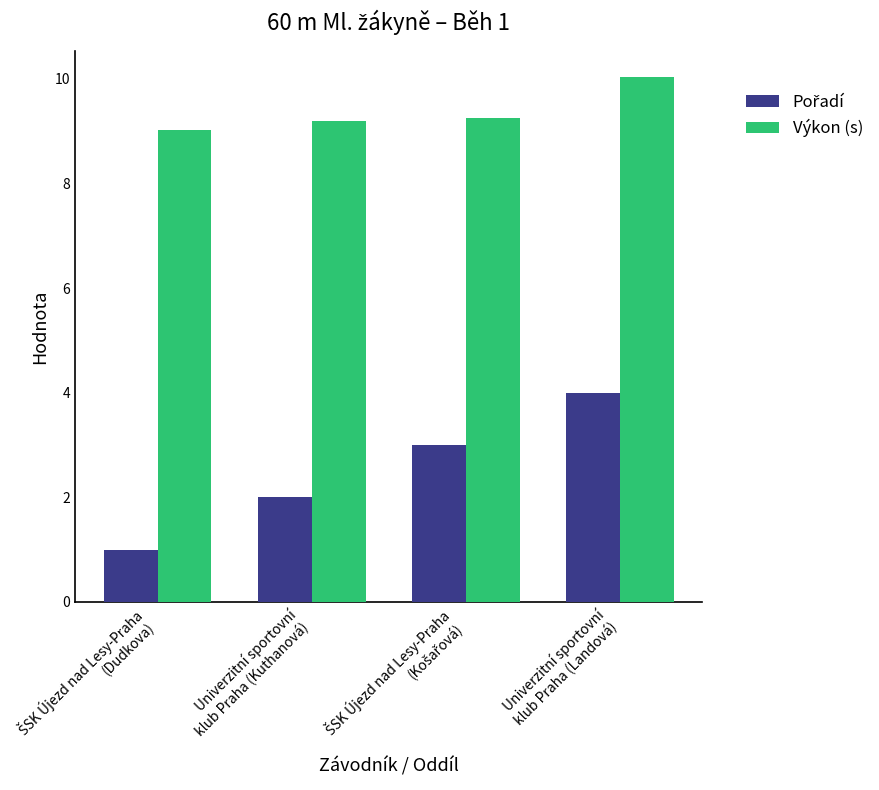

What is the minimum value shown in the chart?

1.0